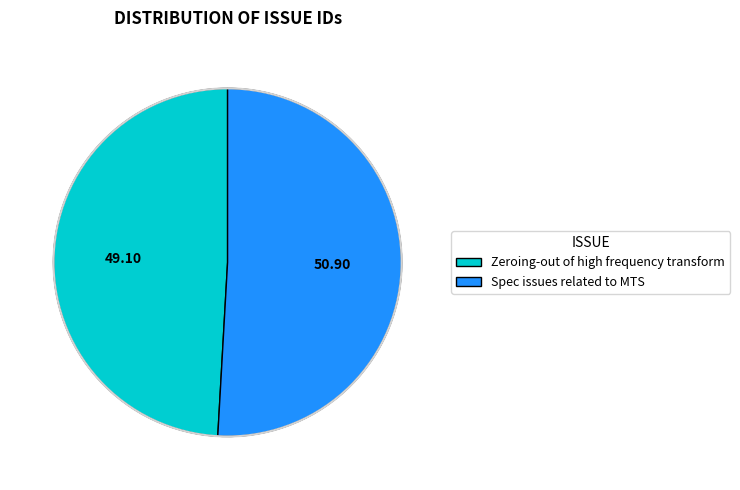

Does Spec issues related to MTS represent more than half of the total?

Yes